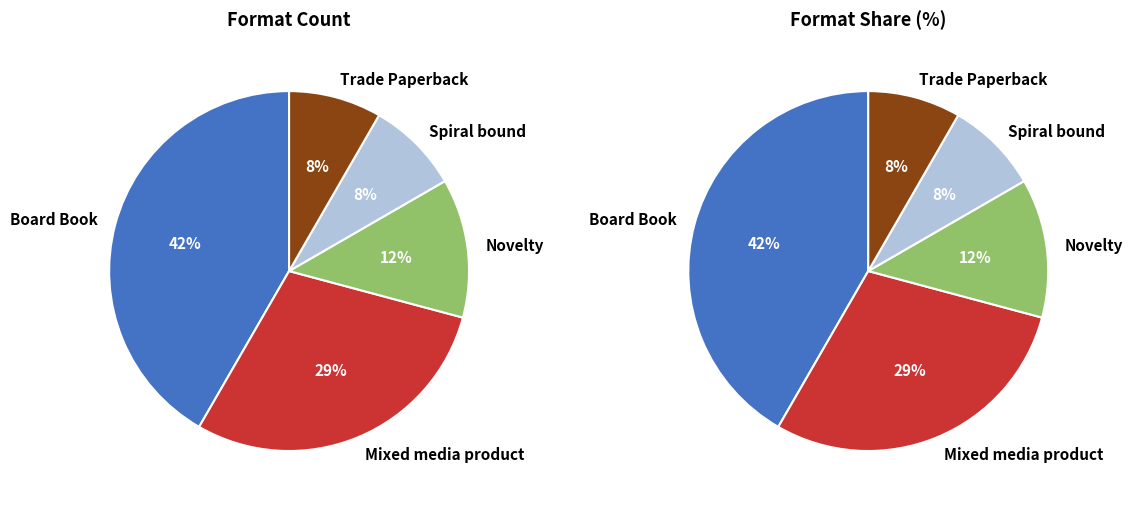

Which category has the biggest portion of the pie?

Board Book